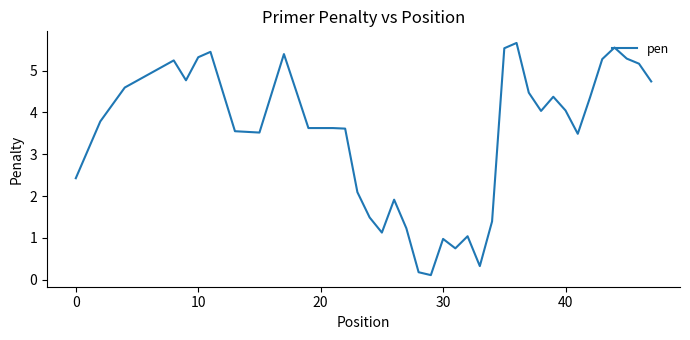

What is the maximum value shown in the chart?

5.7